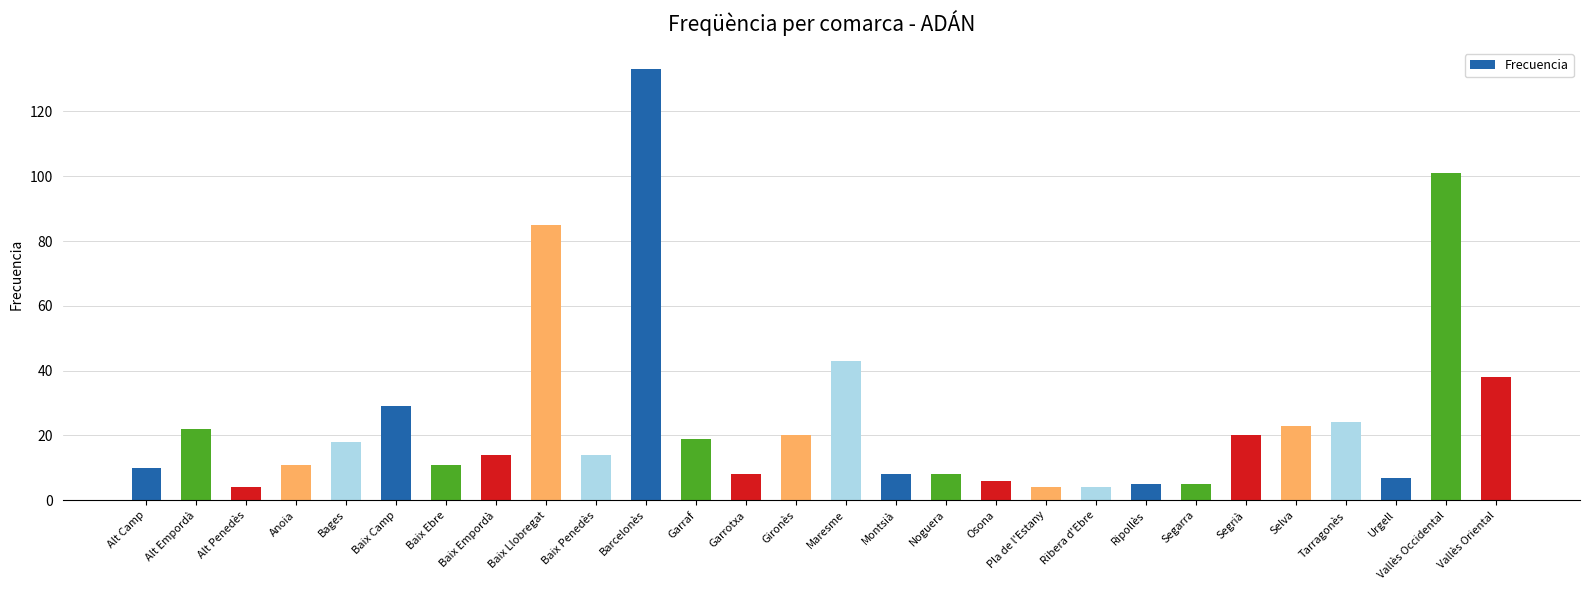

Between Barcelonès and Bages, which is larger?

Barcelonès